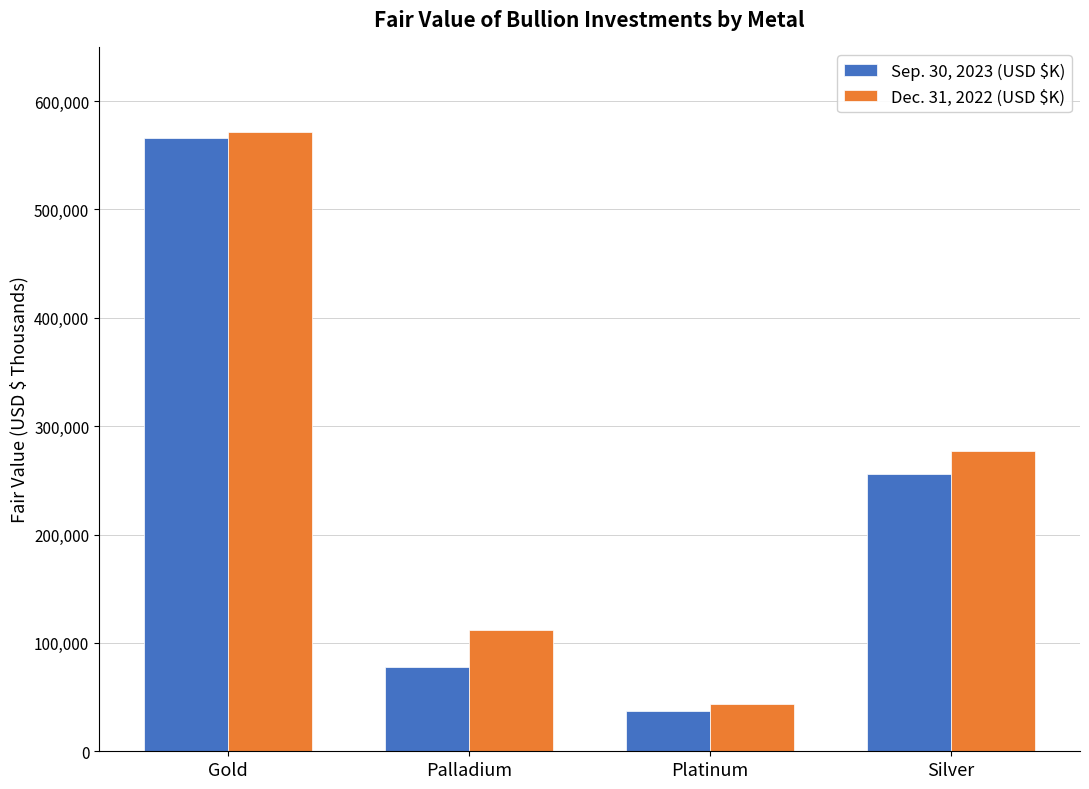

Count the Dec. 31, 2022 (USD $K) values in the range 111887 to 571646.

3